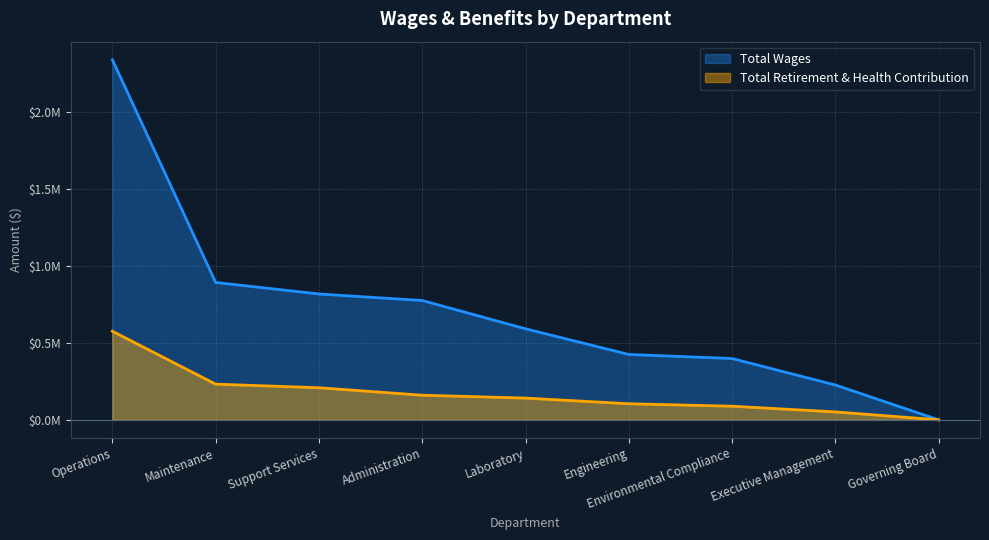

What is the total value across all series at Executive Management?

278040